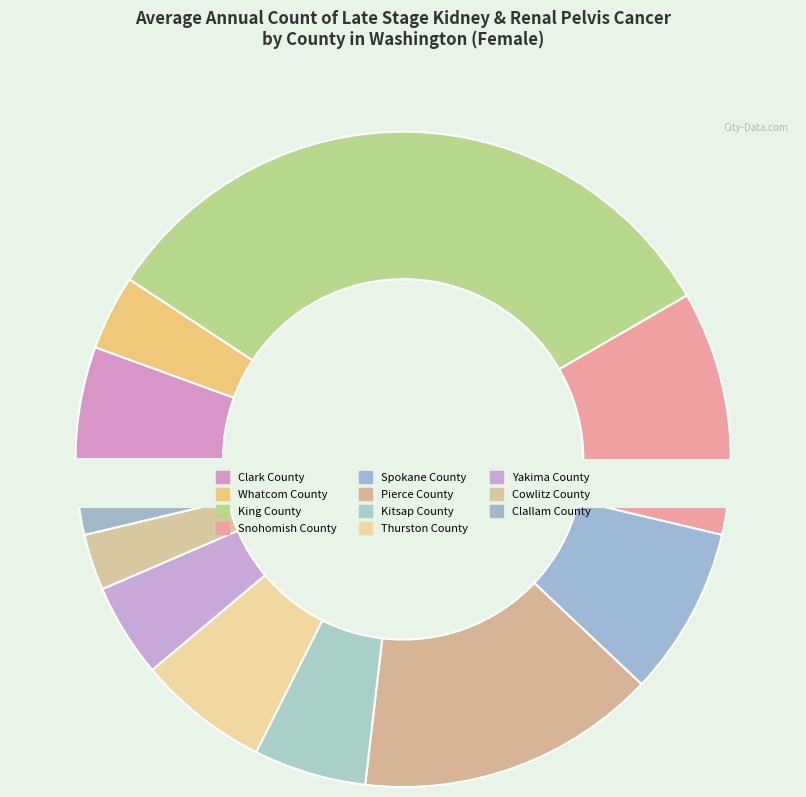

The Spokane County slice represents 8% of the pie. True or false?

True